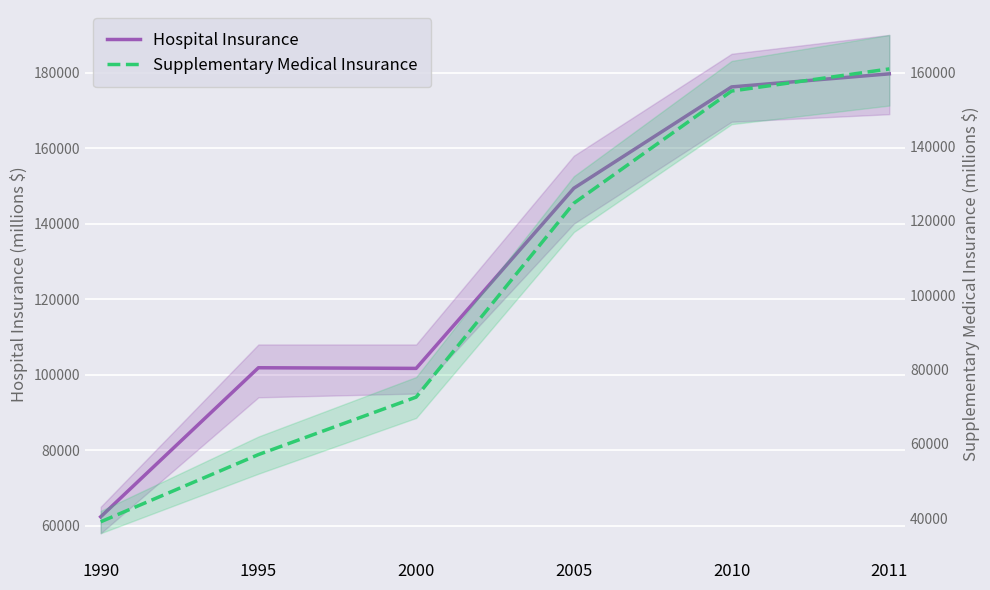

Is it true that Supplementary Medical Insurance equals 57496 at 2010?

False